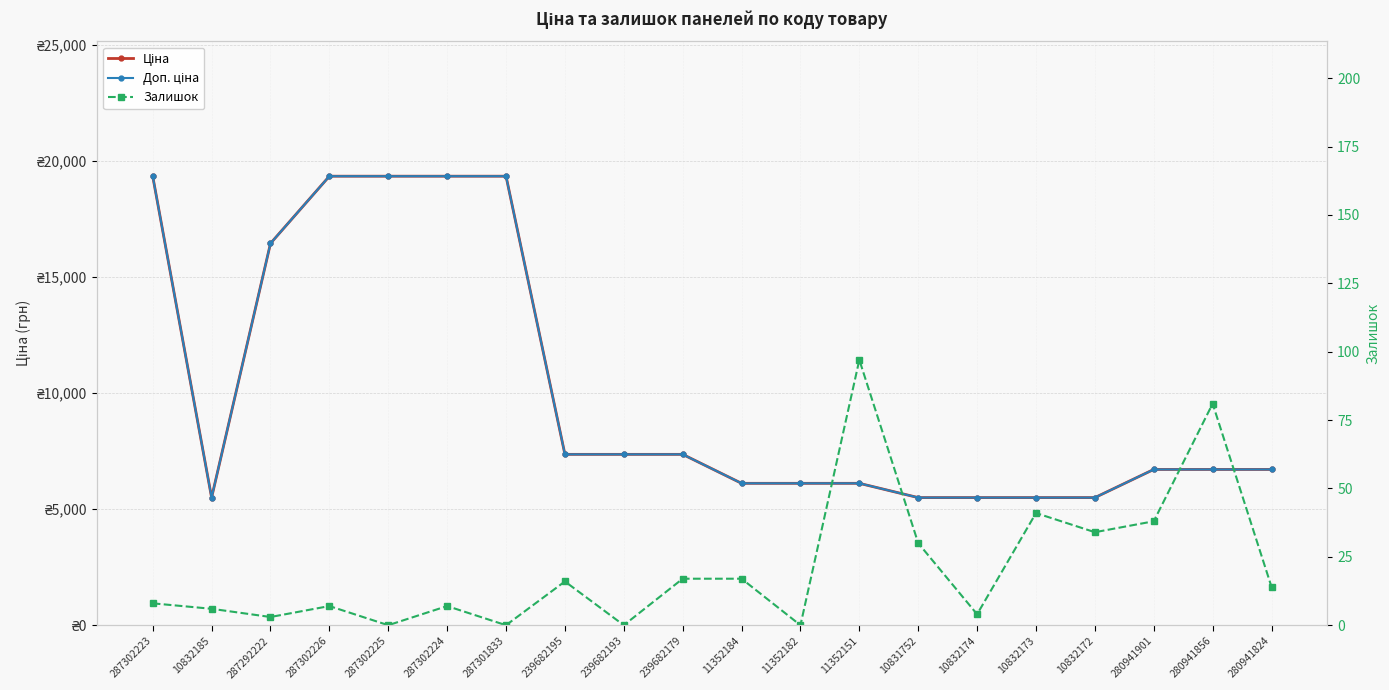

How many values in the Доп. ціна series are below 6710?

8